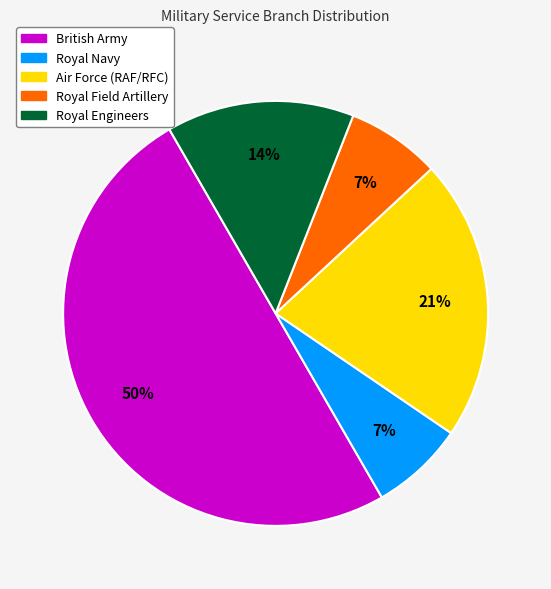

To the nearest percent, what is the difference between the largest and smallest slice percentages?

43%